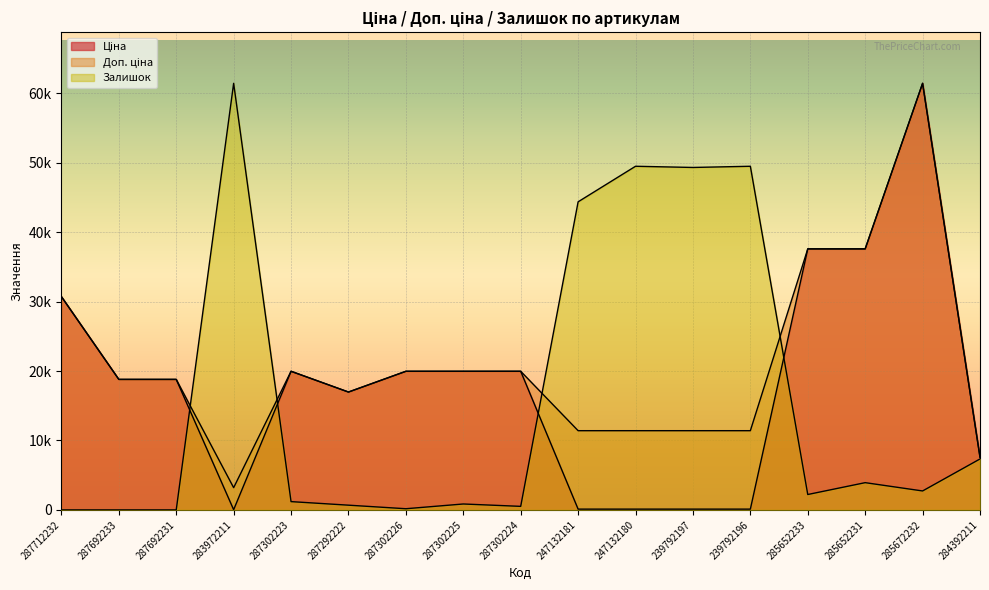

After their last crossing, which series has the higher values: Ціна or Залишок?

Ціна